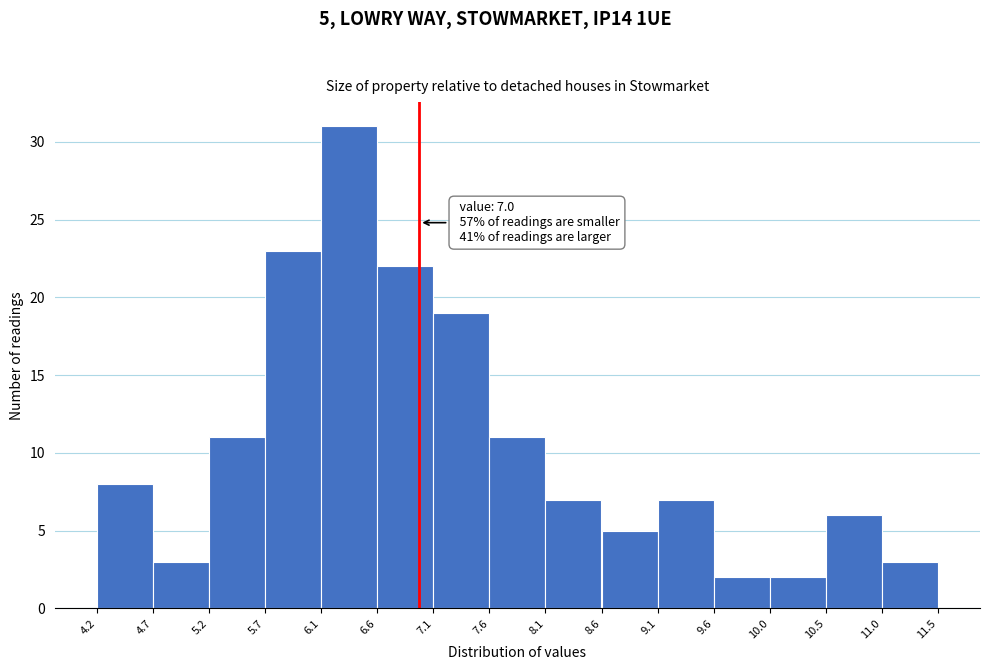

Over which range of the x-axis is the bar tallest?

6.1 to 6.6